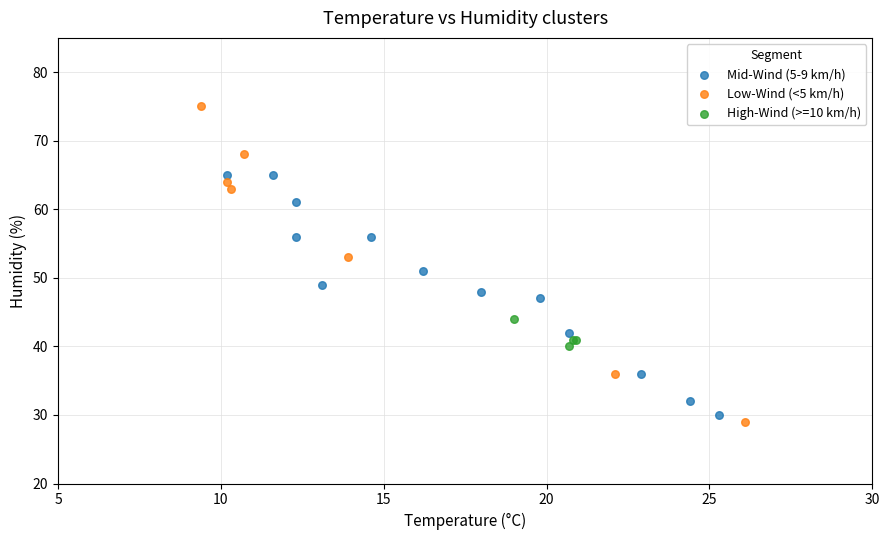

Which series has the largest Y range (max minus min)?

Low-Wind (<5 km/h)